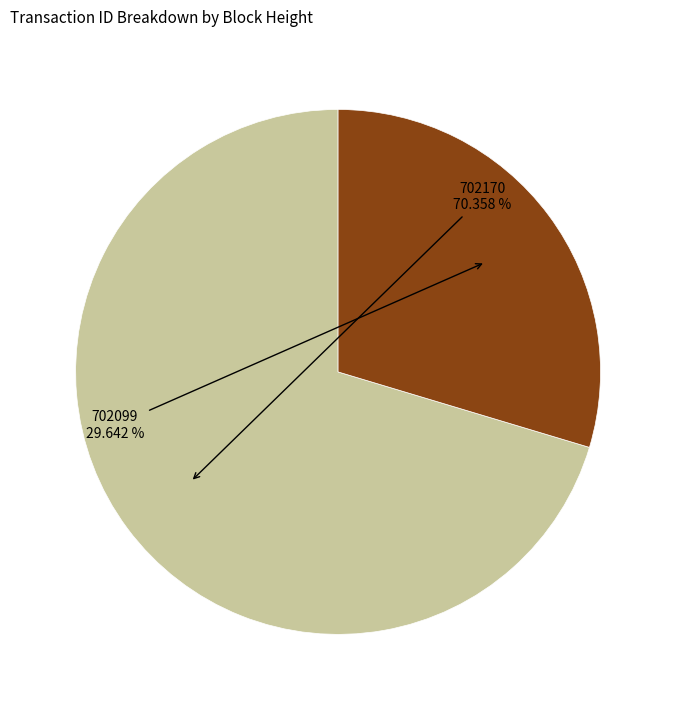

What is the ratio of the value at 702099 to the value at 702170?

0.4